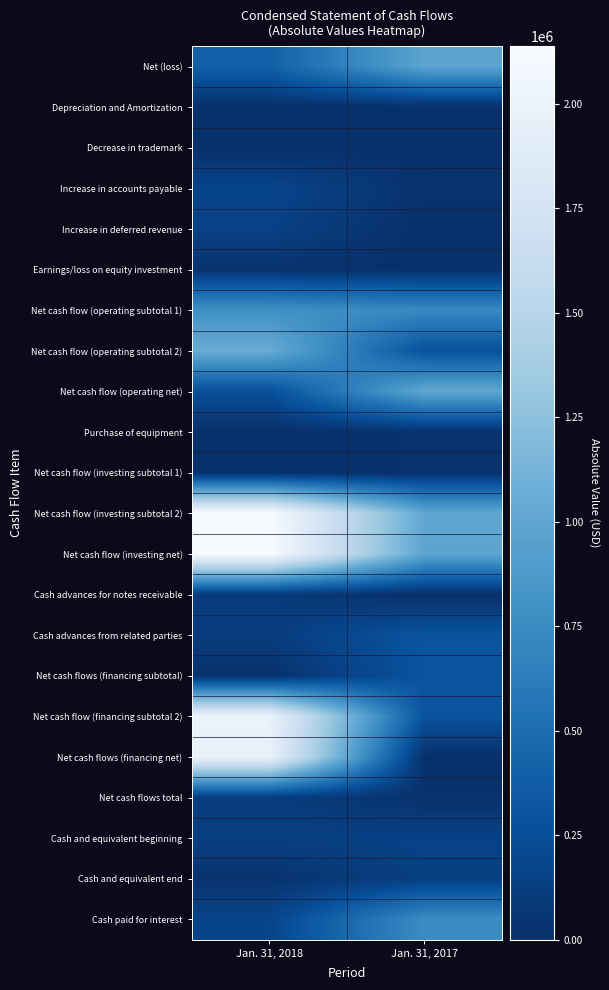

At which category does the chart reach its peak across all series?

Jan. 31, 2018